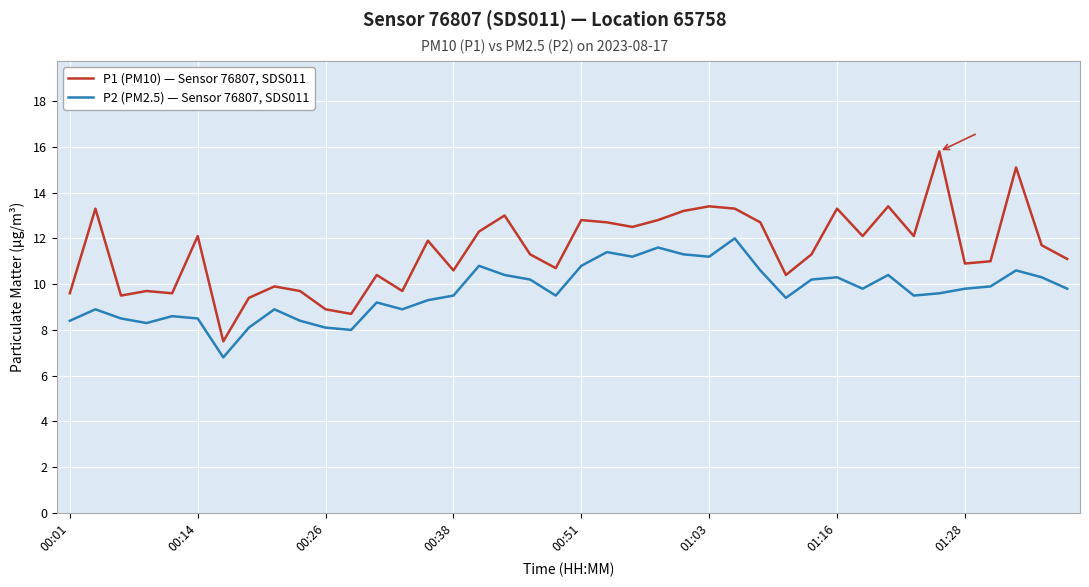

What is the difference between the maximum and minimum values in the P2 (PM2.5) — Sensor 76807, SDS011 series?

5.2